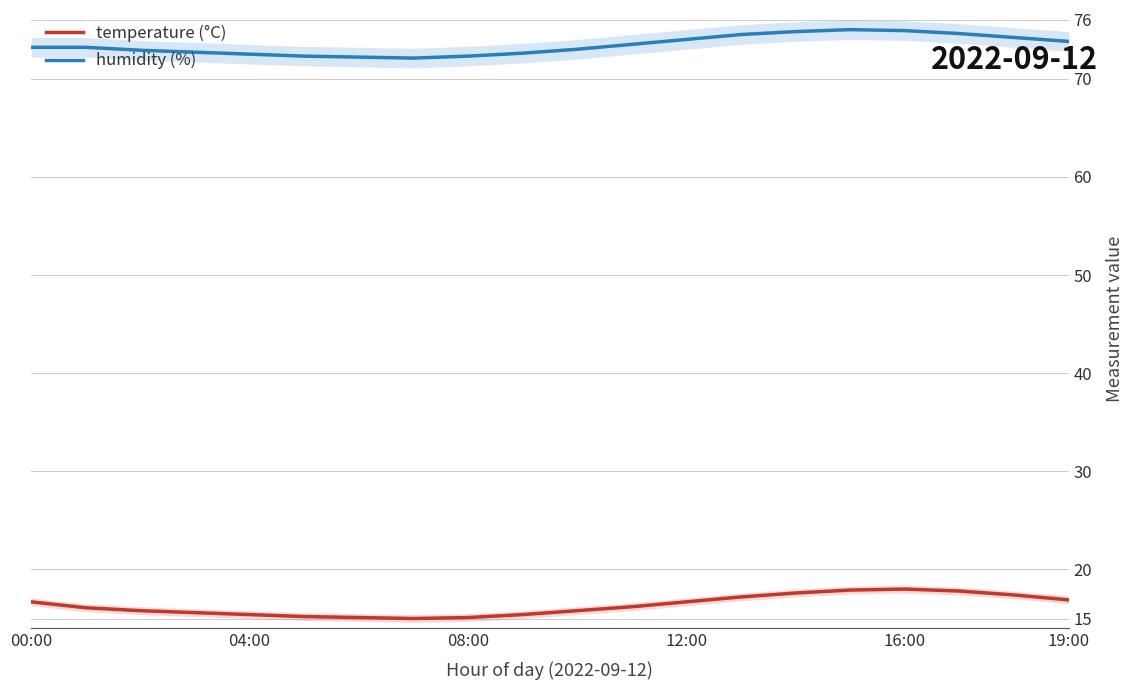

How many interior local peaks does the humidity (%) series have?

1